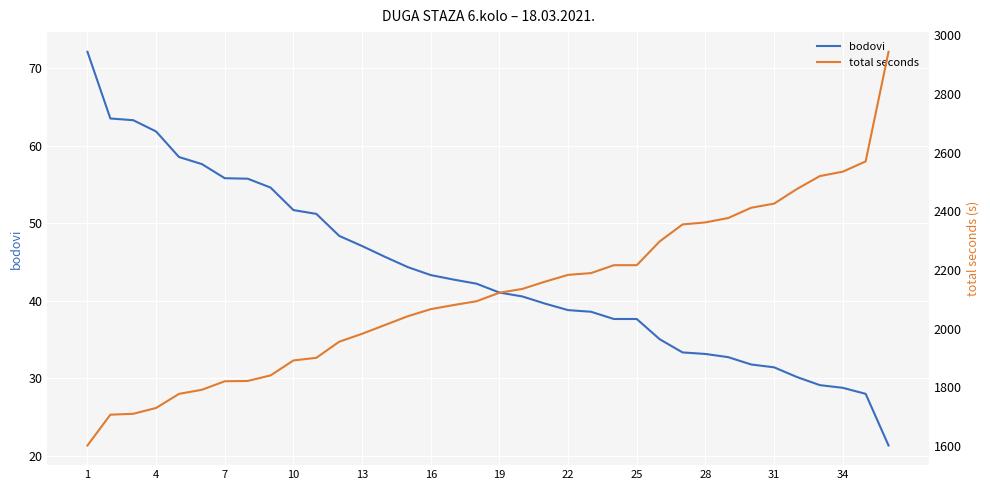

What is the highest value of the total seconds series?

2944.0